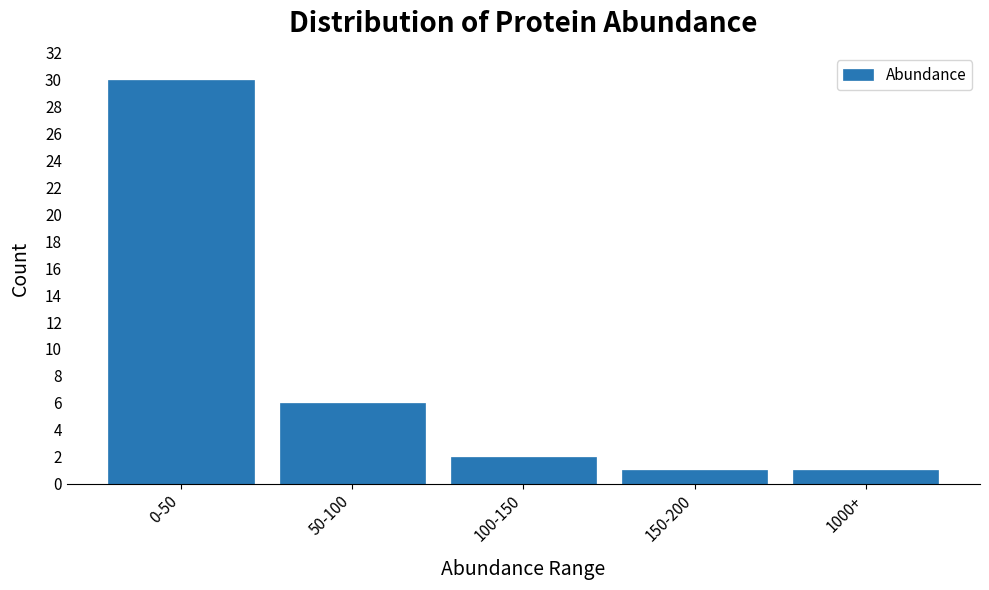

Reading left to right, what are all the values shown in this chart?

0-50=30	50-100=6	100-150=2	150-200=1	1000+=1